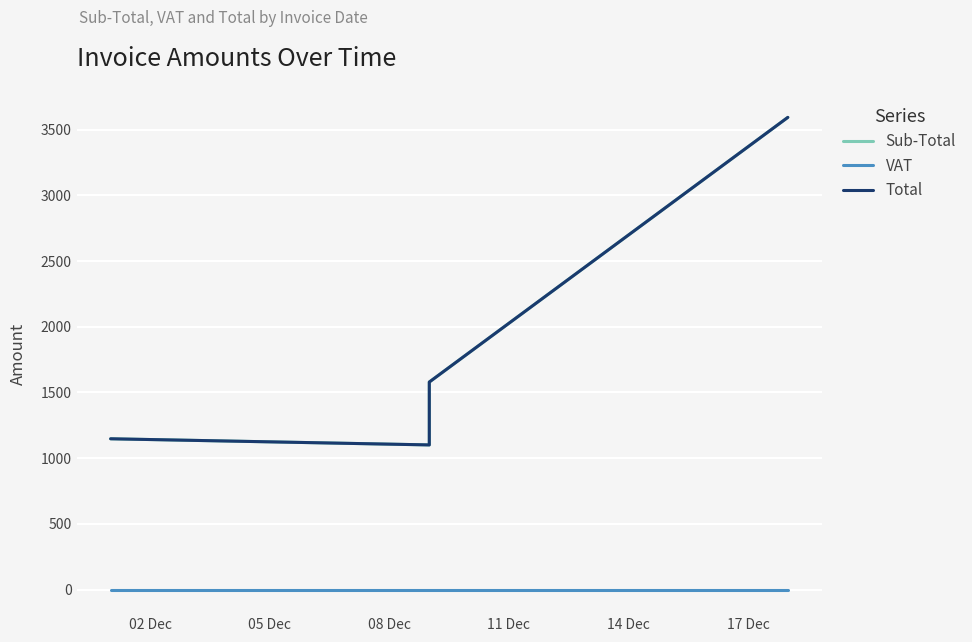

True or false: Total has a value of 270.3 at 05 Dec.

False